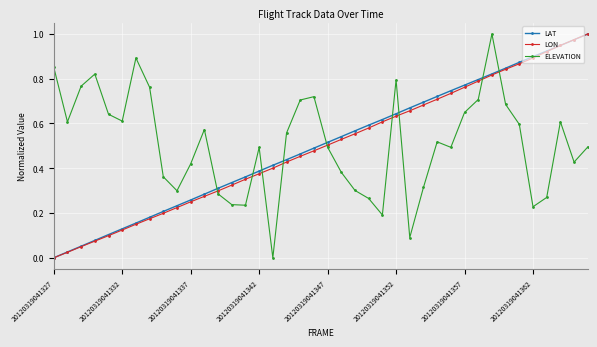

True or false: LON has more than 2 interior local peaks.

False